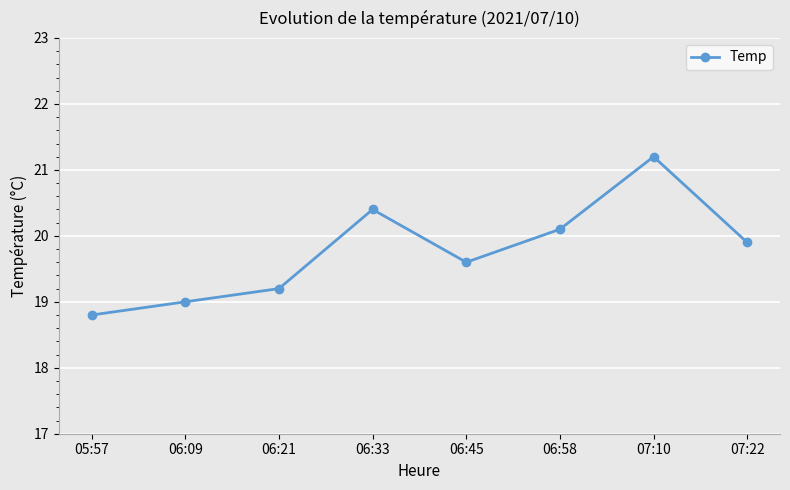

How many lines are shown in the chart?

1